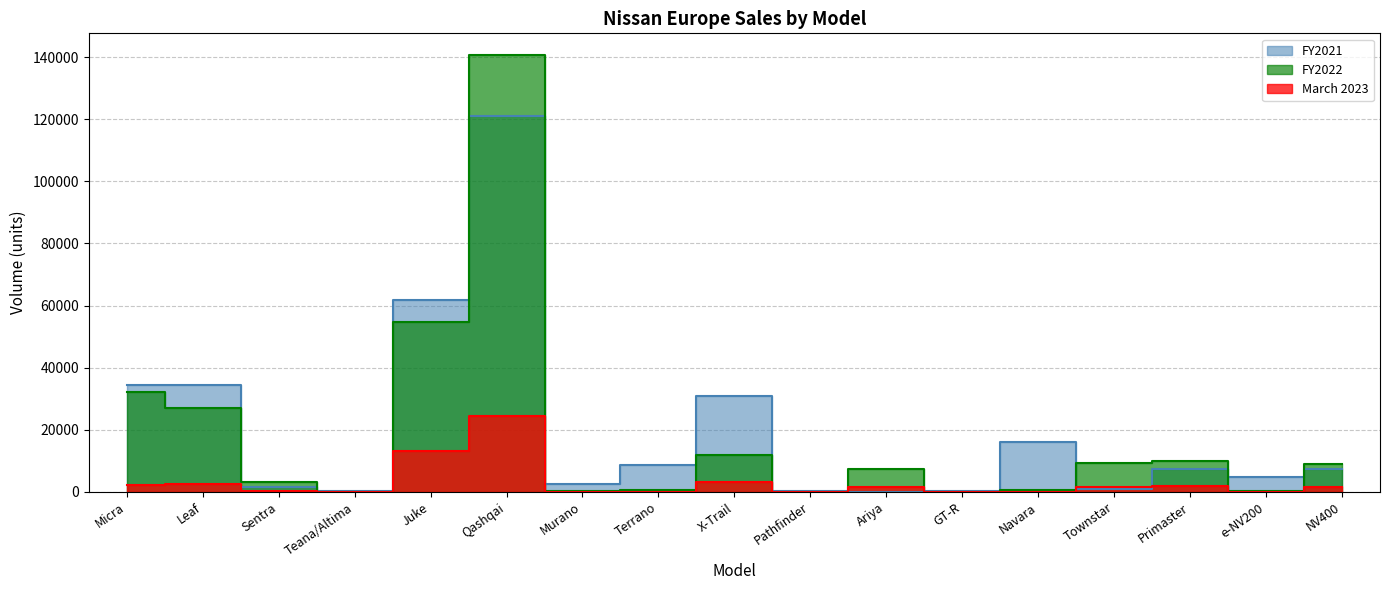

Between Townstar and e-NV200, which series saw the biggest shift?

FY2022